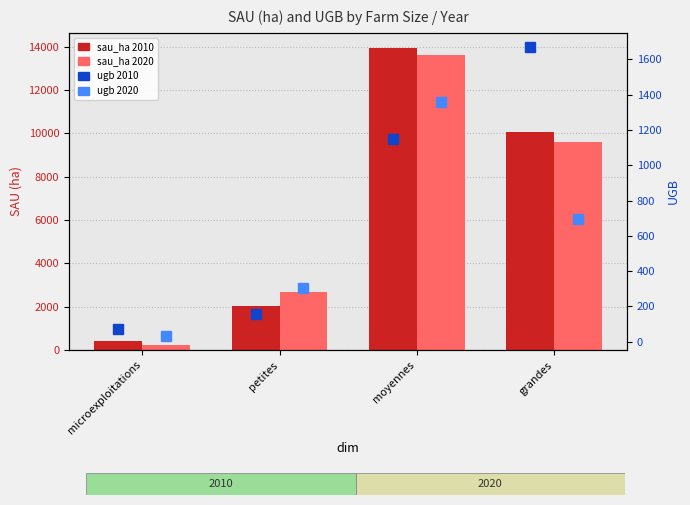

Between microexploitations and moyennes, which is larger?

moyennes